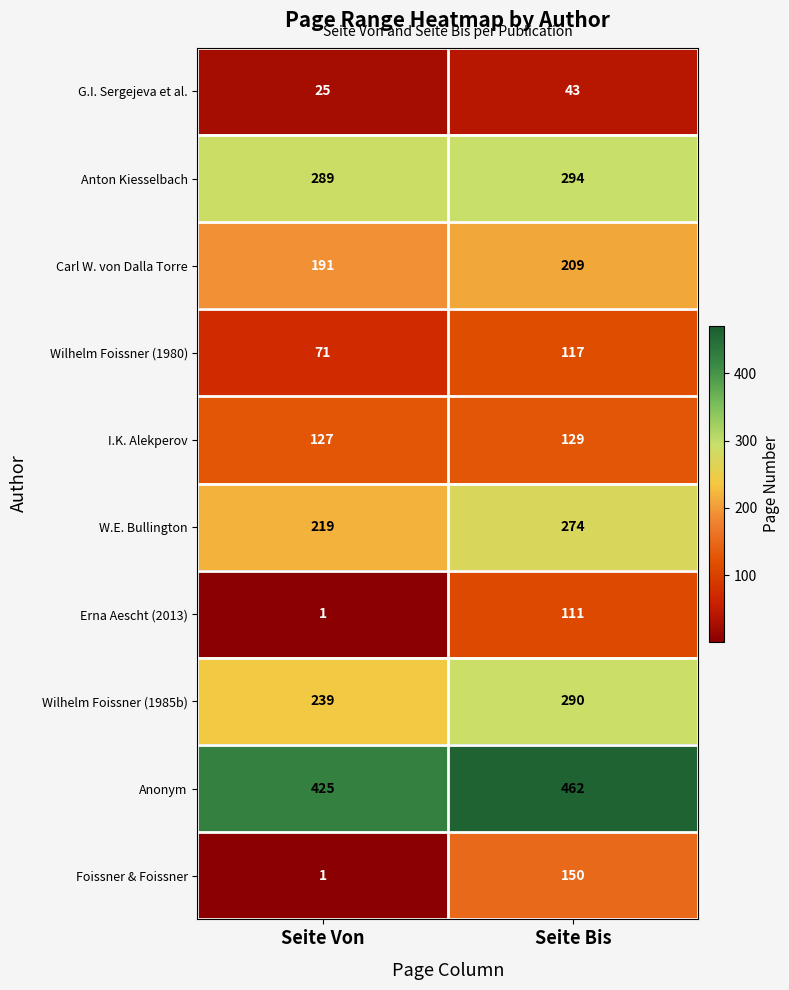

Read the W.E. Bullington value at Seite Von.

219